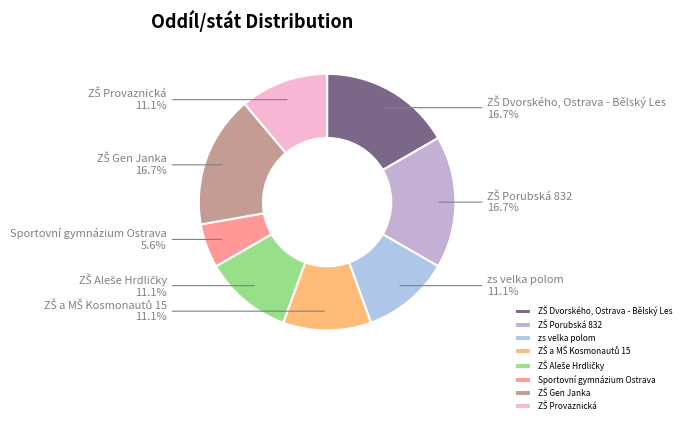

Is there any slice that represents more than half of the pie?

No